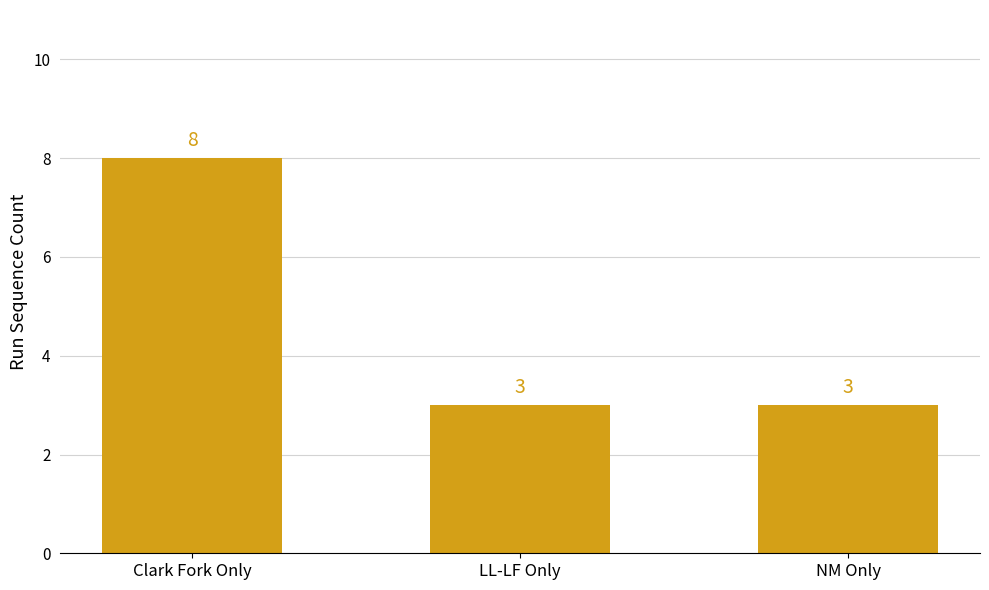

What is the maximum value shown in the chart?

8